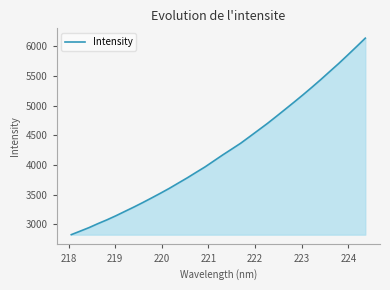

Does the chart display data point markers on the line(s)?

No